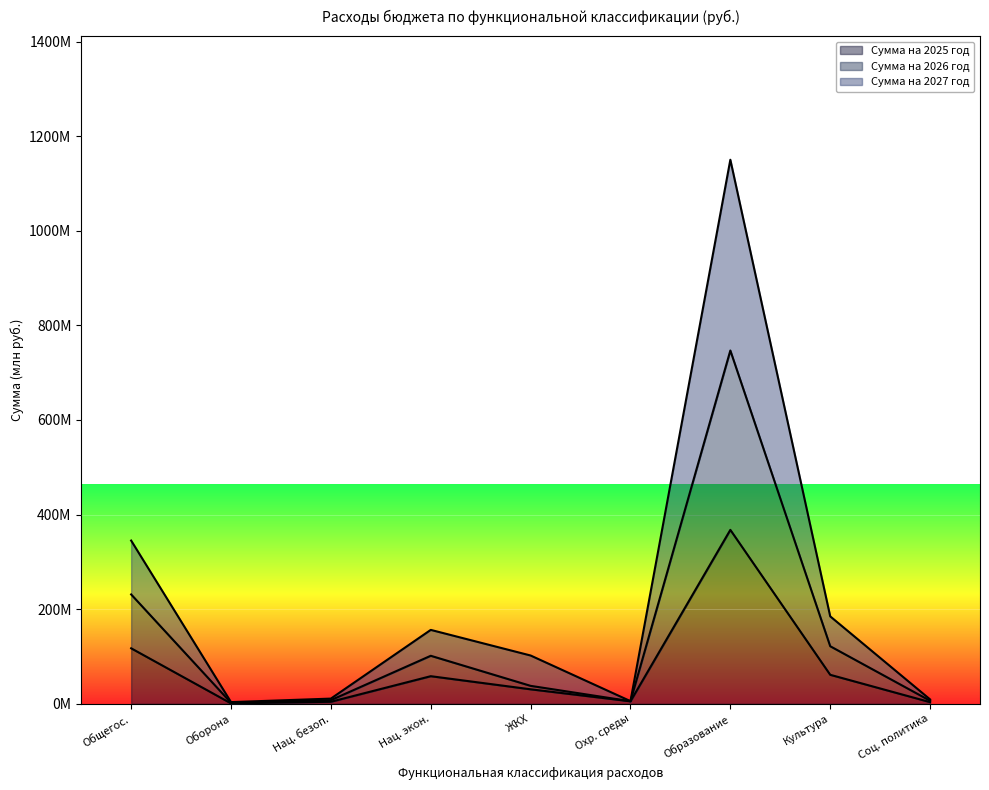

Which series has the largest total across all categories?

Сумма на 2027 год